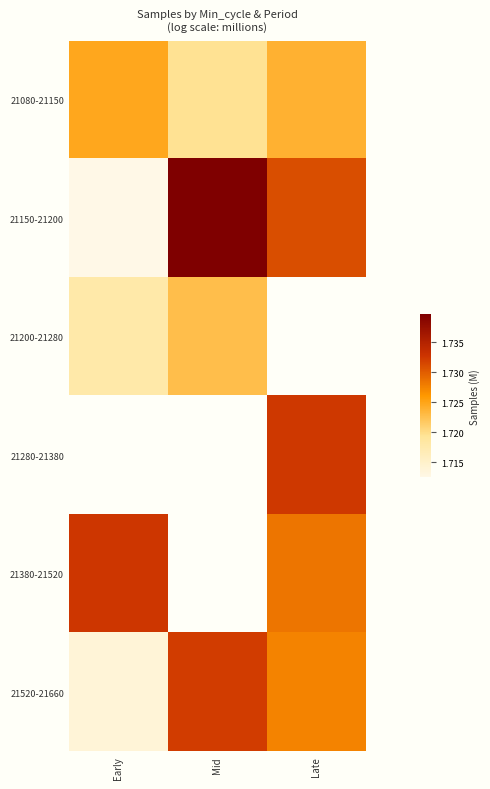

Which category has the highest value in the 21150-21200 series?

Mid